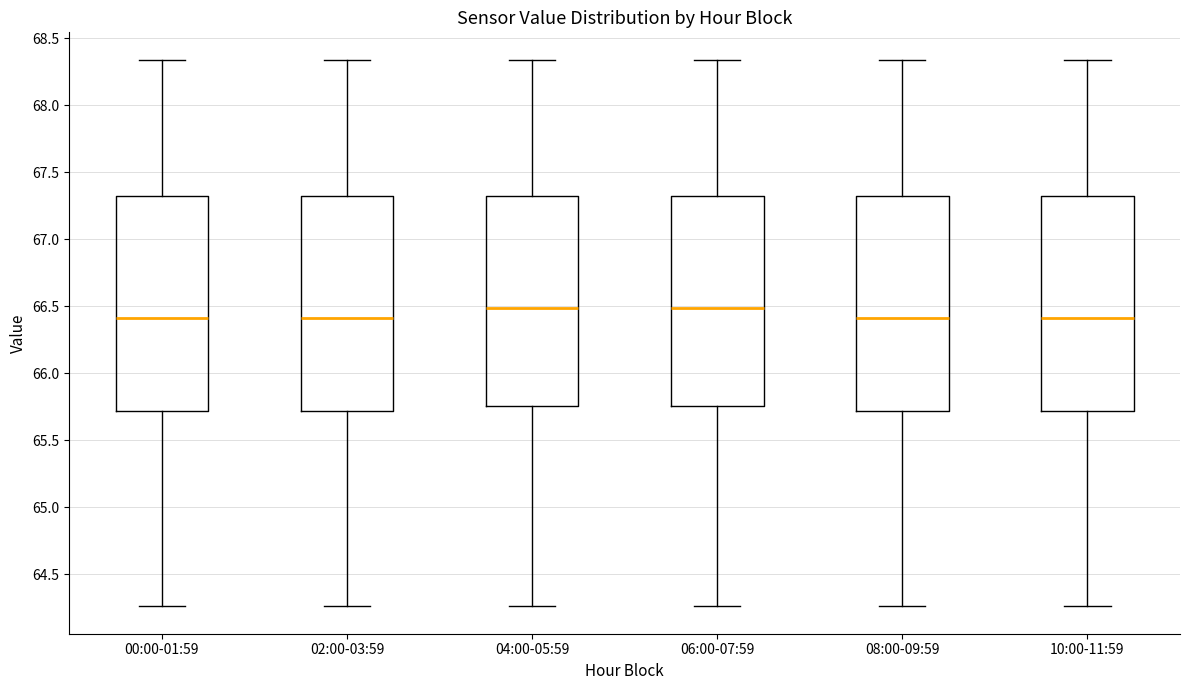

Where does the median line of the box for 10:00-11:59 sit on the y-axis? The values are not printed on the chart, so give them approximately, as read against the axis.

66.40